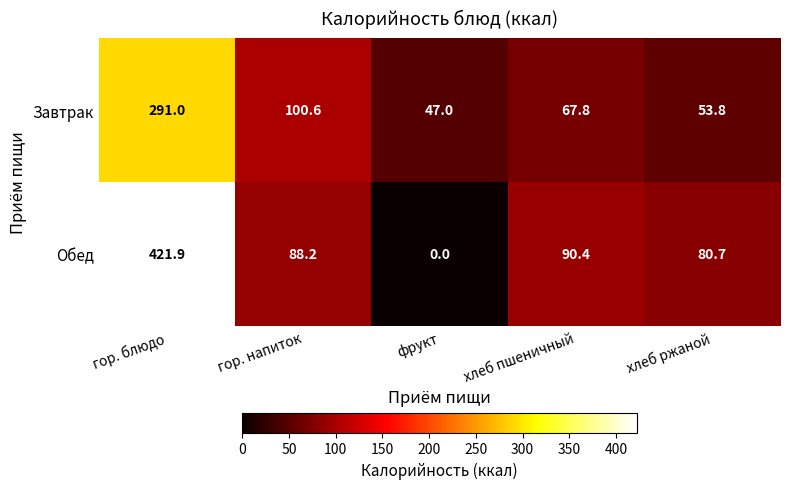

Which series has the widest spread of values?

Обед